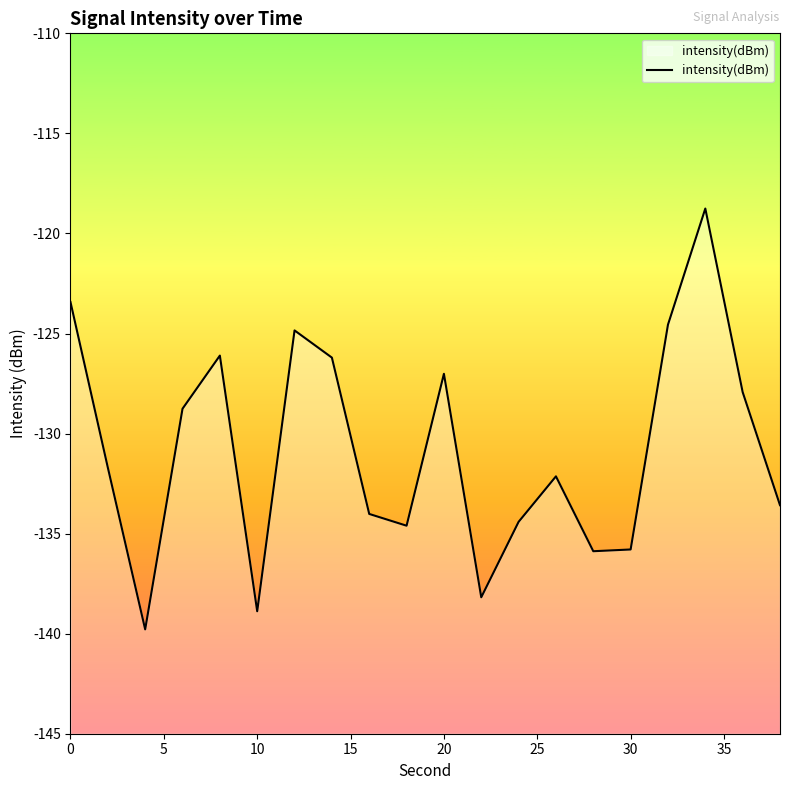

What is the sum of all values?

-2616.6